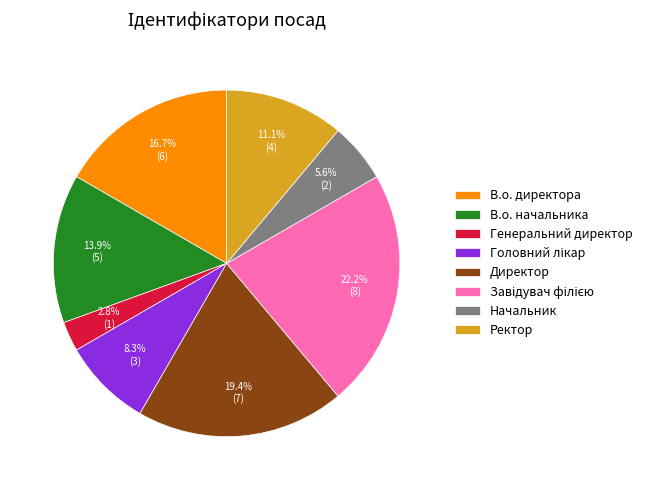

What is the smallest slice in the pie chart?

Генеральний директор